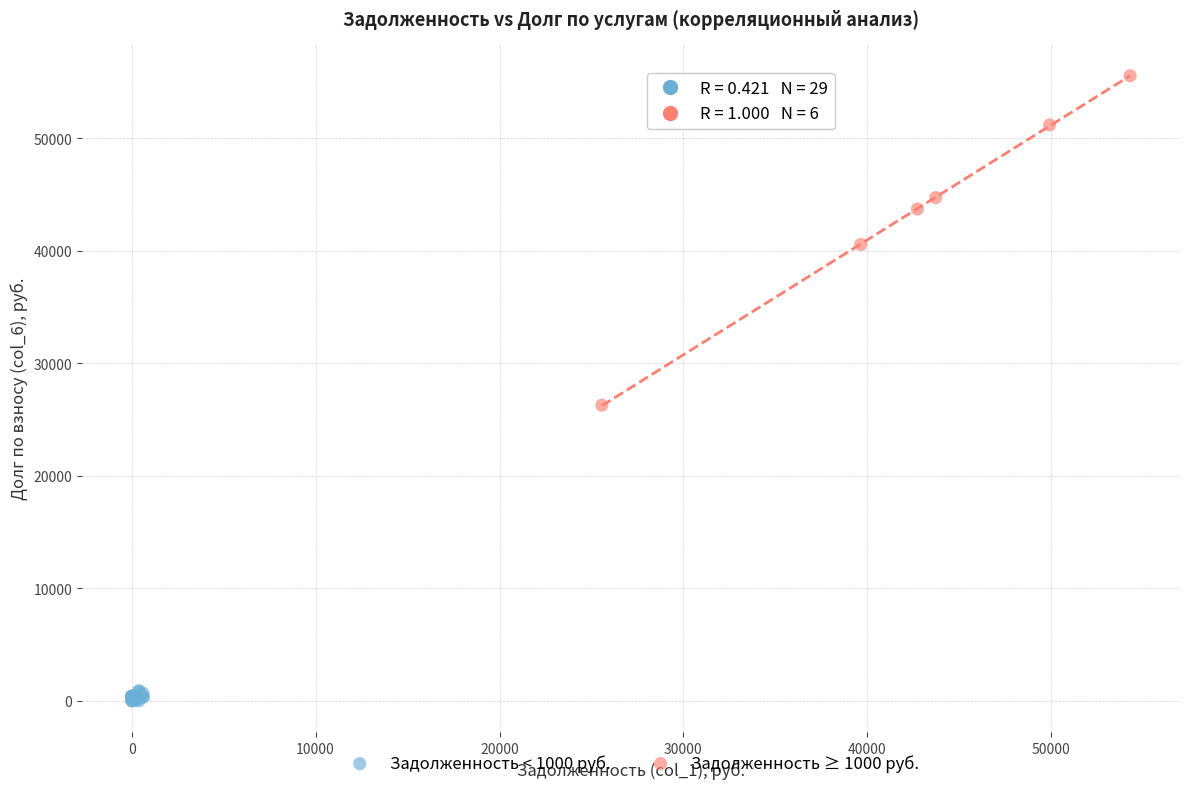

Which series contains the highest Y value?

Задолженность ≥ 1000 руб.